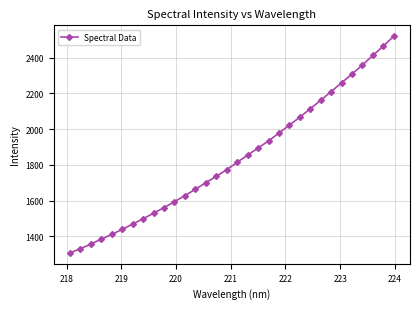

True or false: there are more than 2 points higher than both neighbors.

False